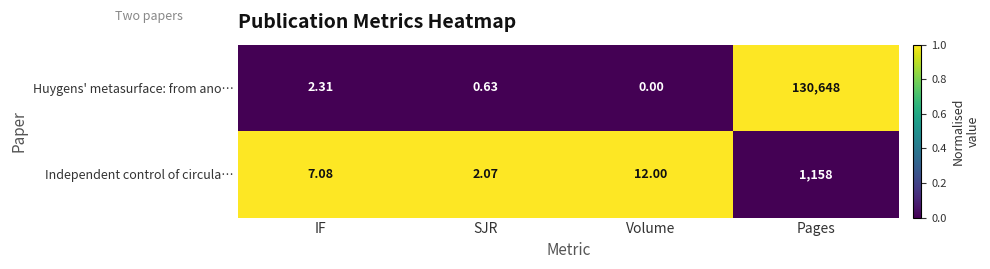

Where is Independent control of circula… nearest to the value 580?

Volume